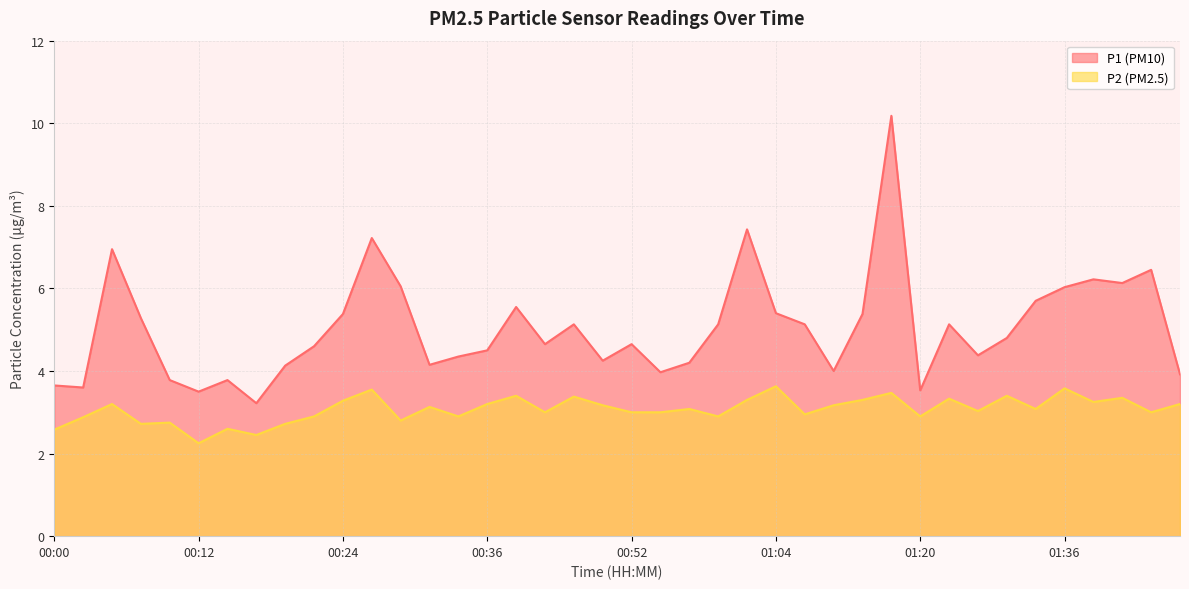

Does the chart display data point markers on the line(s)?

No